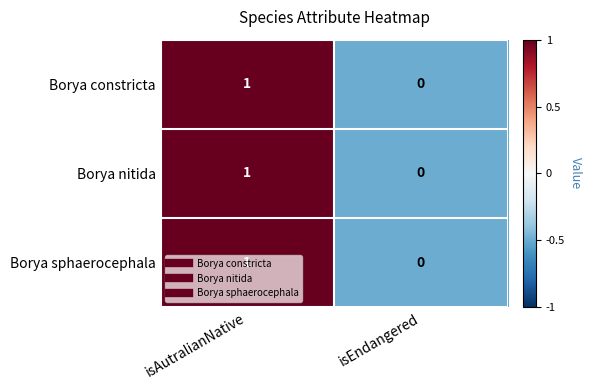

At which category is the sum across all series the highest?

isAutralianNative